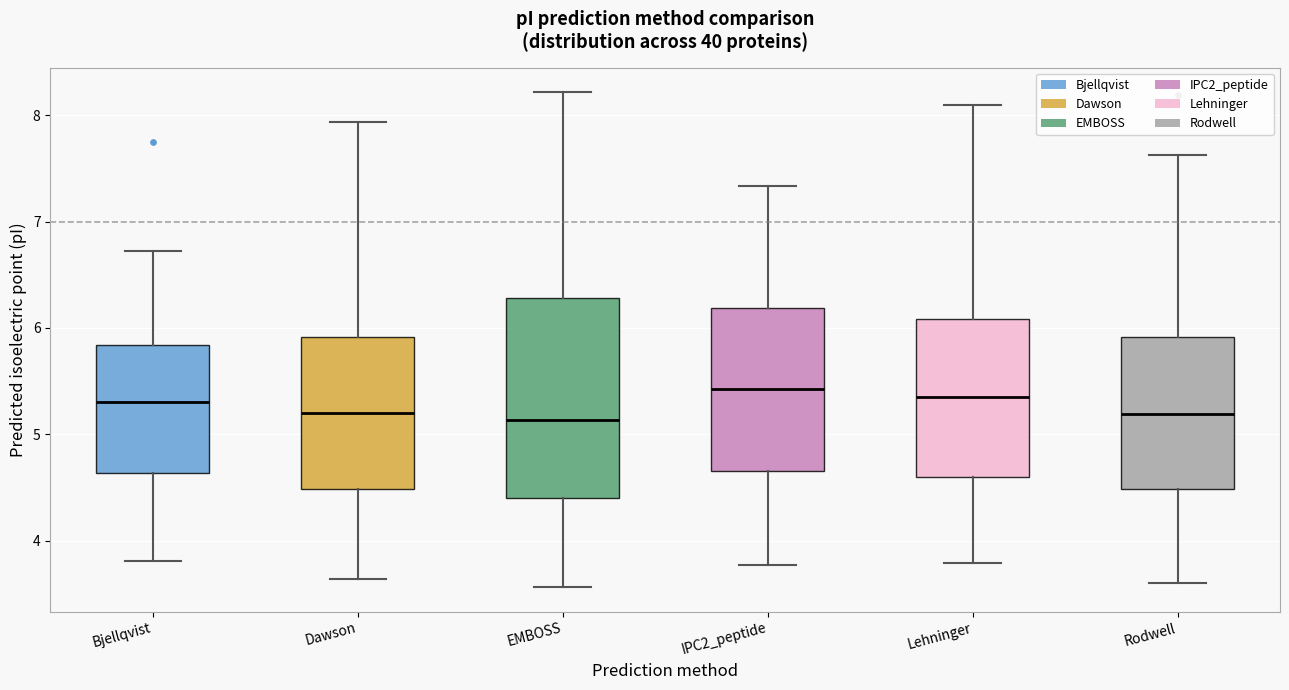

Comparing the boxes themselves (not the whiskers), which one is the tallest?

EMBOSS